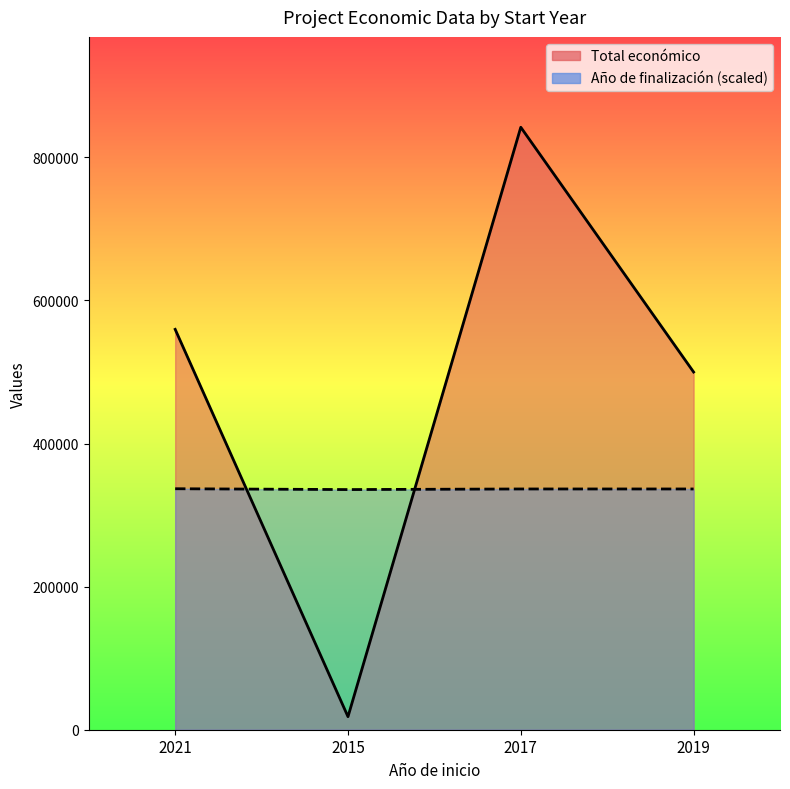

Between 2015 and 2017, which is larger?

2017